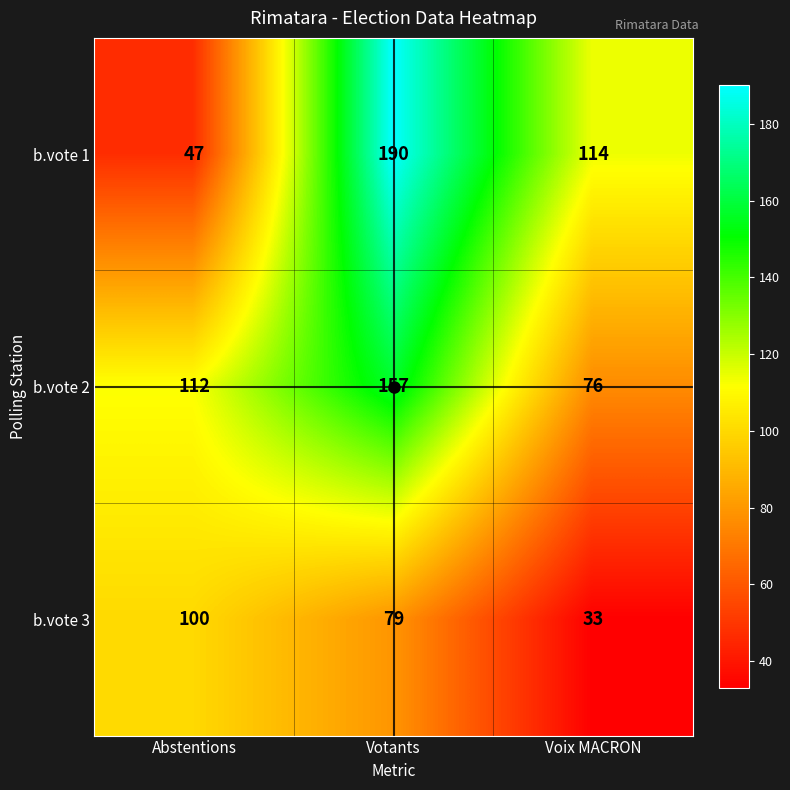

How many categories are shown in the chart?

3